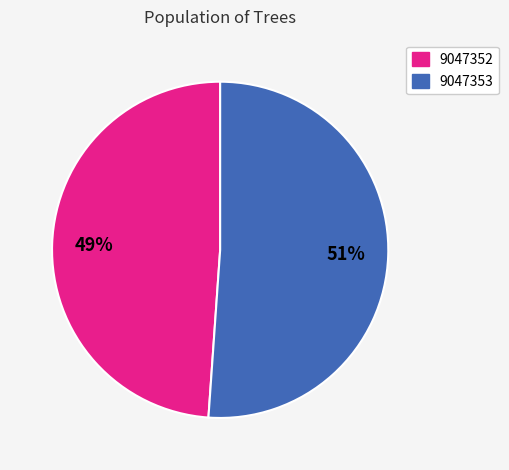

True or false: 9047353 accounts for 51% of the total.

True